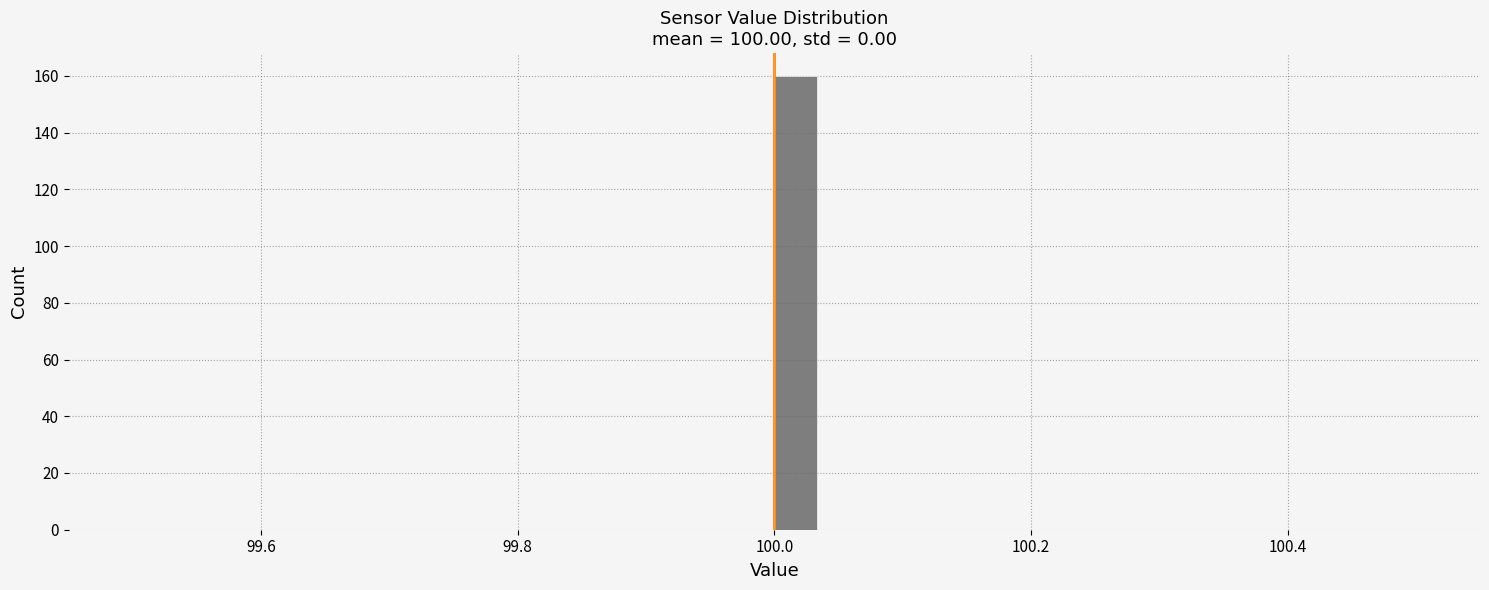

Around what value on the x-axis is the tallest bar? Give the approximate position of its centre, as read against the axis.

100.02